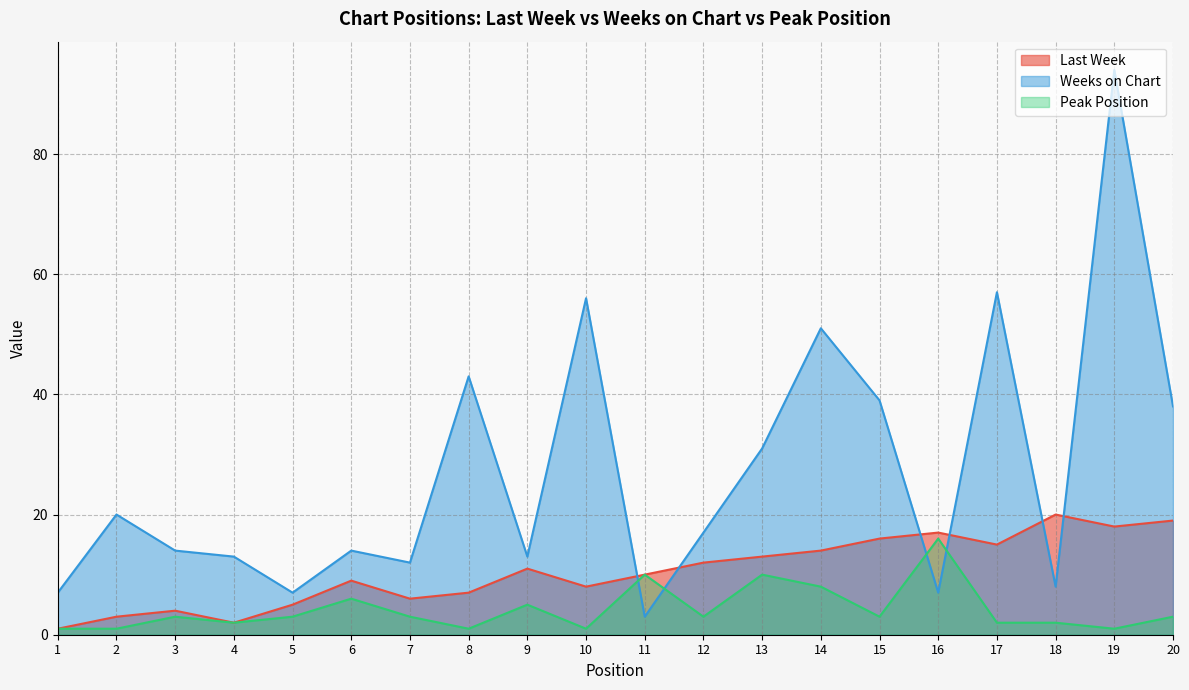

True or false: Peak Position and Last Week cross at least once.

False